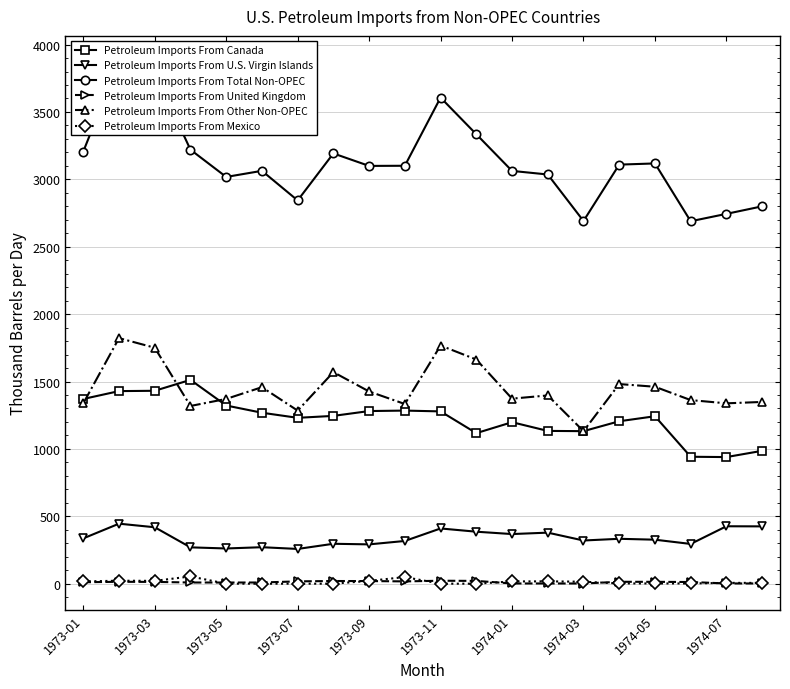

True or false: Petroleum Imports From Other Non-OPEC has a value of 1131.6 at 1974-03.

True